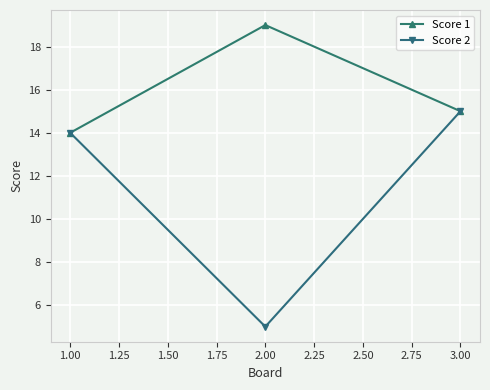

Rank the series by their maximum value, from lowest to highest.

Score 2, Score 1